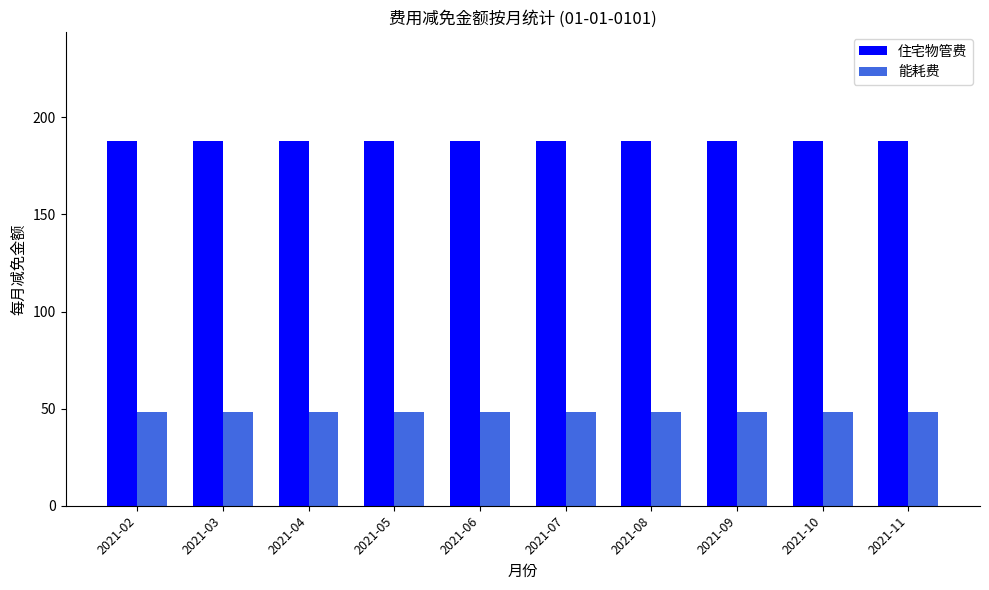

What is the highest value of the 能耗费 series?

48.1